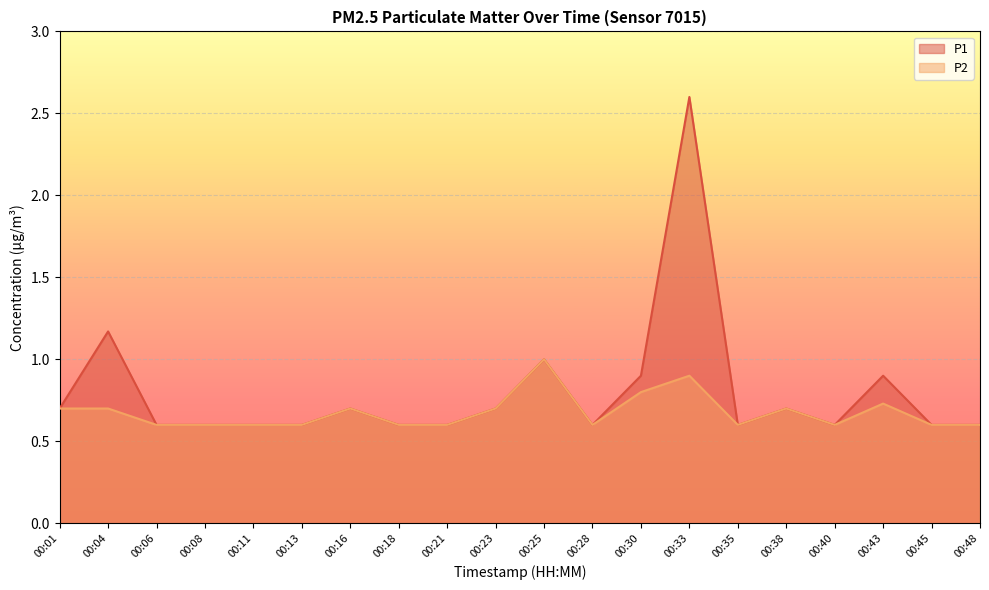

Reading left to right, list all the values displayed in this chart.

P1: 00:01=0.7	00:04=1.2	00:06=0.6	00:08=0.6	00:11=0.6	00:13=0.6	00:16=0.7	00:18=0.6	00:21=0.6	00:23=0.7	00:25=1.0	00:28=0.6	00:30=0.9	00:33=2.6	00:35=0.6	00:38=0.7	00:40=0.6	00:43=0.9	00:45=0.6	00:48=0.6
P2: 00:01=0.7	00:04=0.7	00:06=0.6	00:08=0.6	00:11=0.6	00:13=0.6	00:16=0.7	00:18=0.6	00:21=0.6	00:23=0.7	00:25=1.0	00:28=0.6	00:30=0.8	00:33=0.9	00:35=0.6	00:38=0.7	00:40=0.6	00:43=0.7	00:45=0.6	00:48=0.6